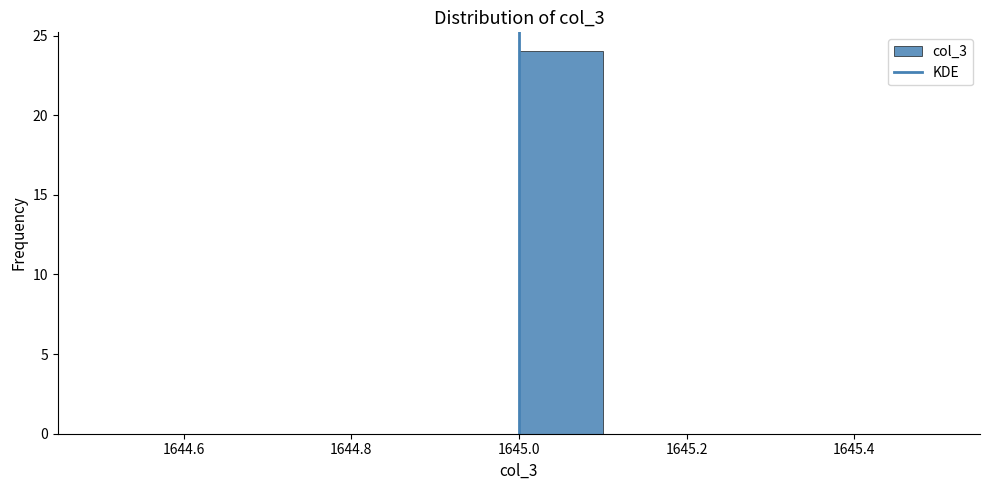

Which range on the x-axis has the tallest bar?

1645.0 to 1645.1